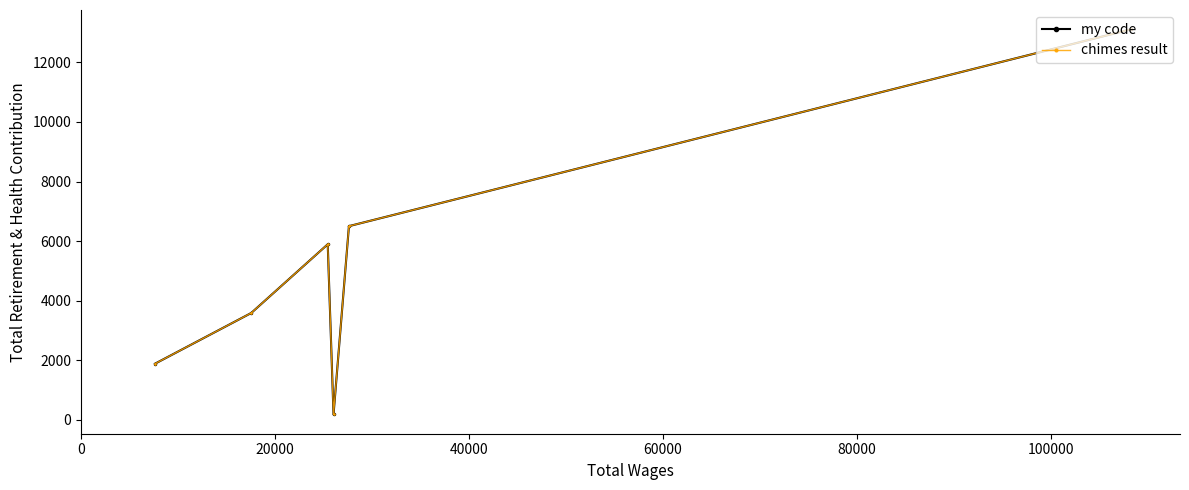

Which series has the widest spread of values?

my code